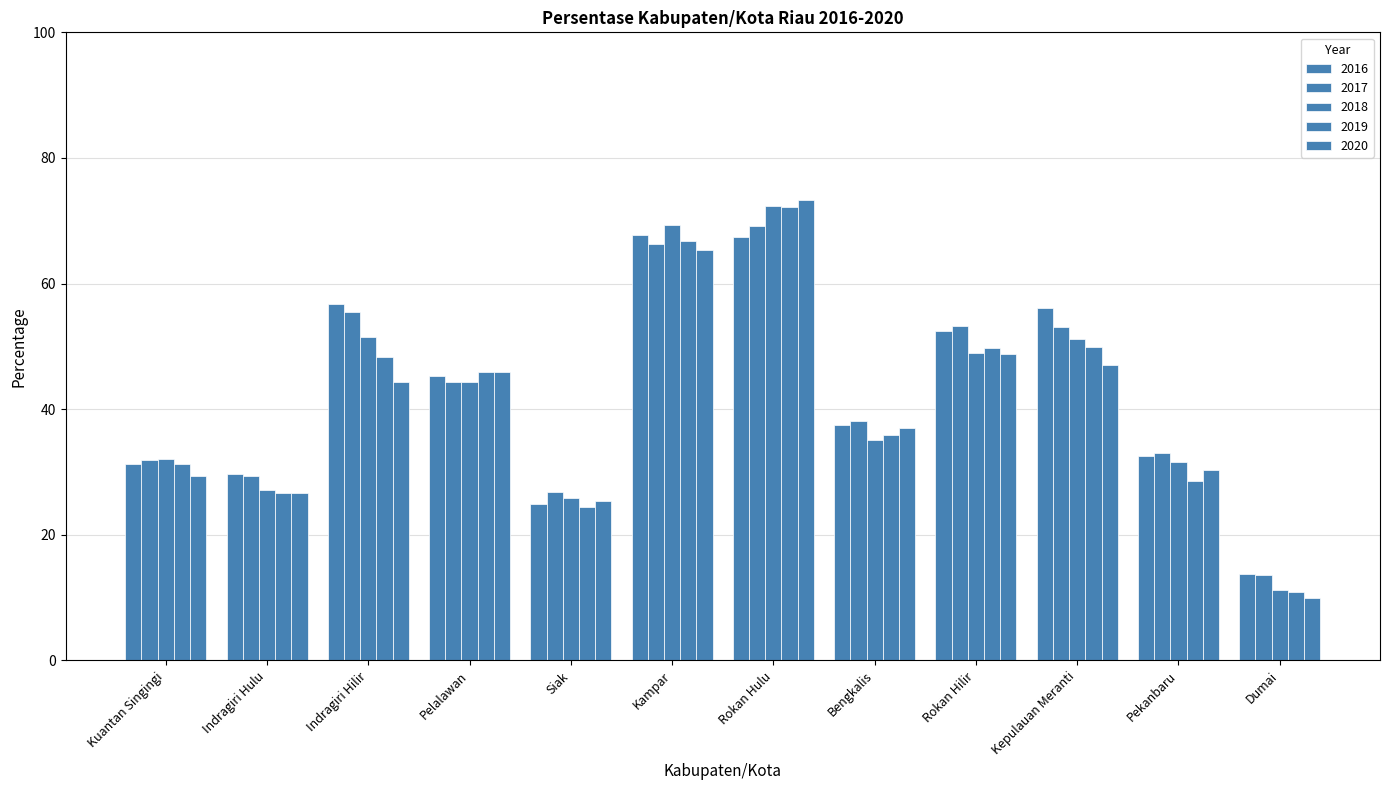

How many data points in 2019 are above 45?

6